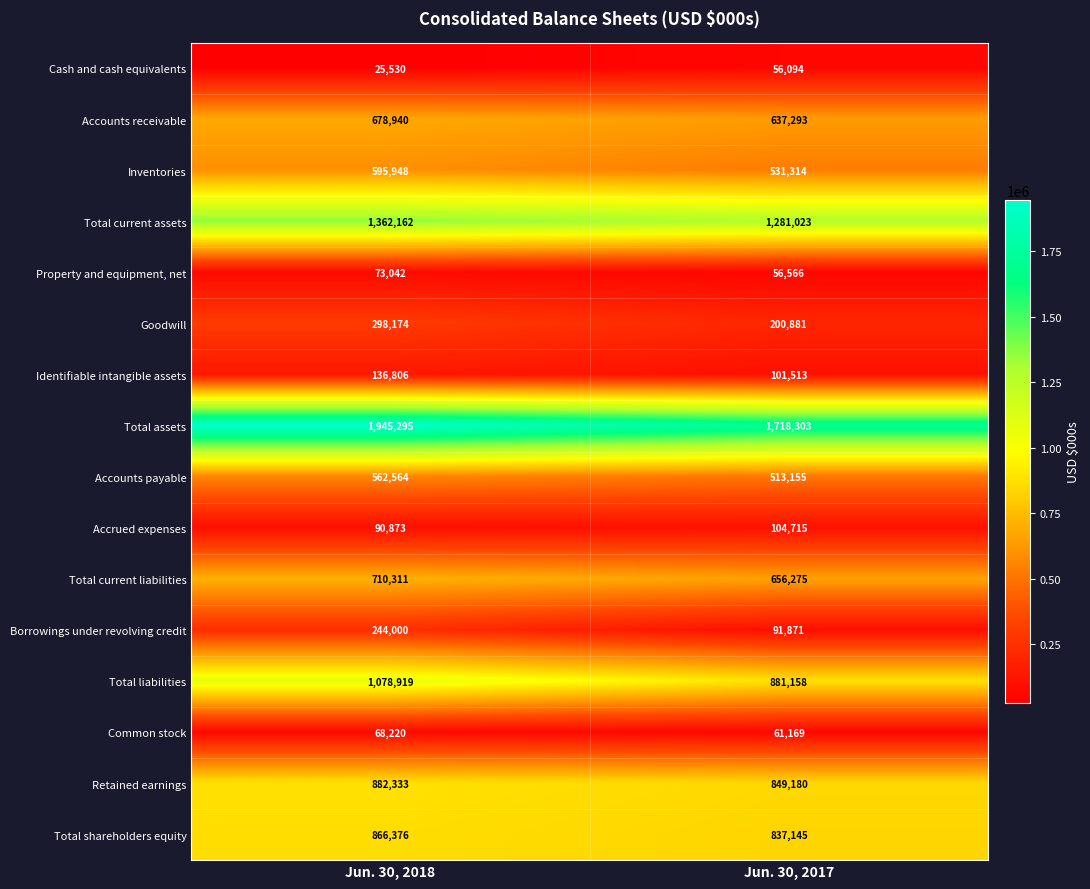

Which label corresponds to the largest value in the chart?

Jun. 30, 2018